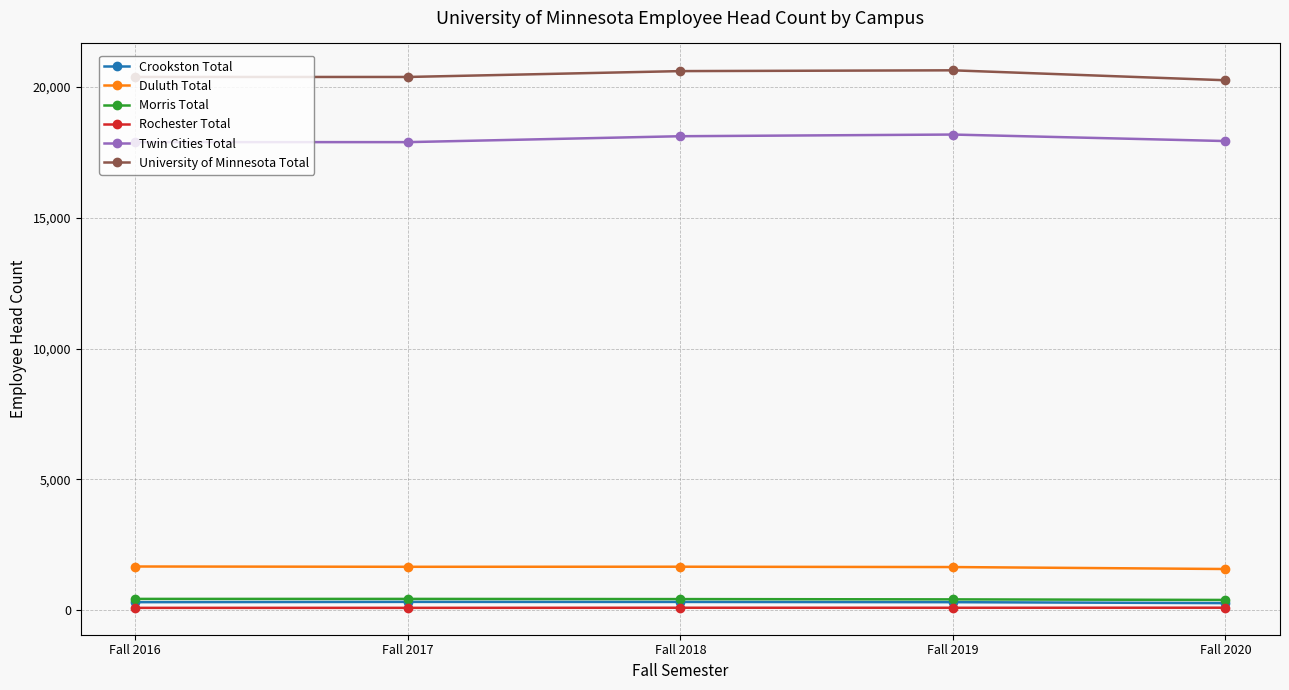

What is the difference between the maximum and minimum values in the Morris Total series?

40